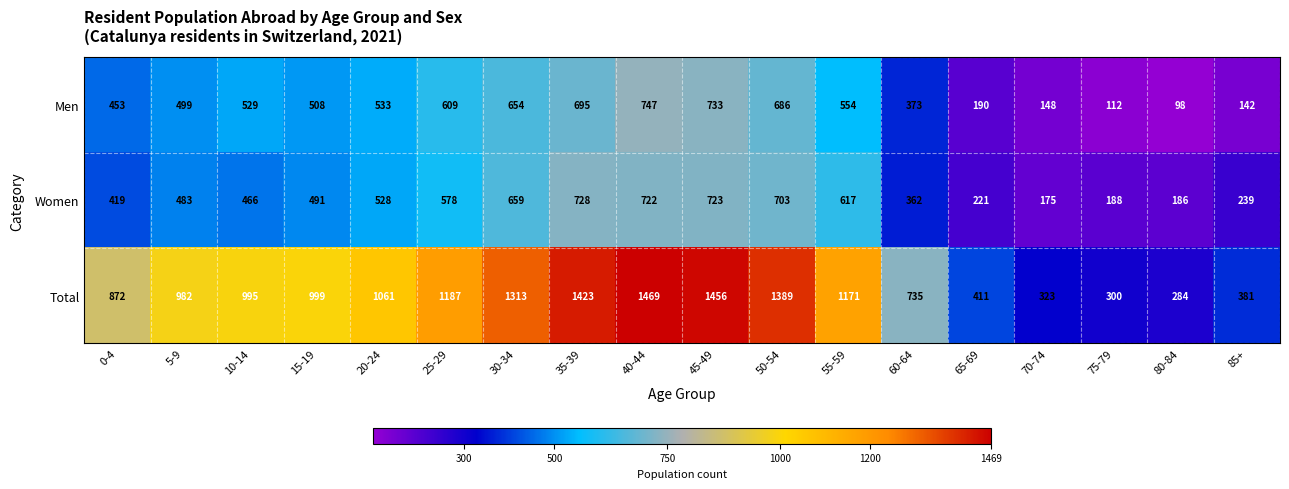

What is the total value across all series at 25-29?

2374